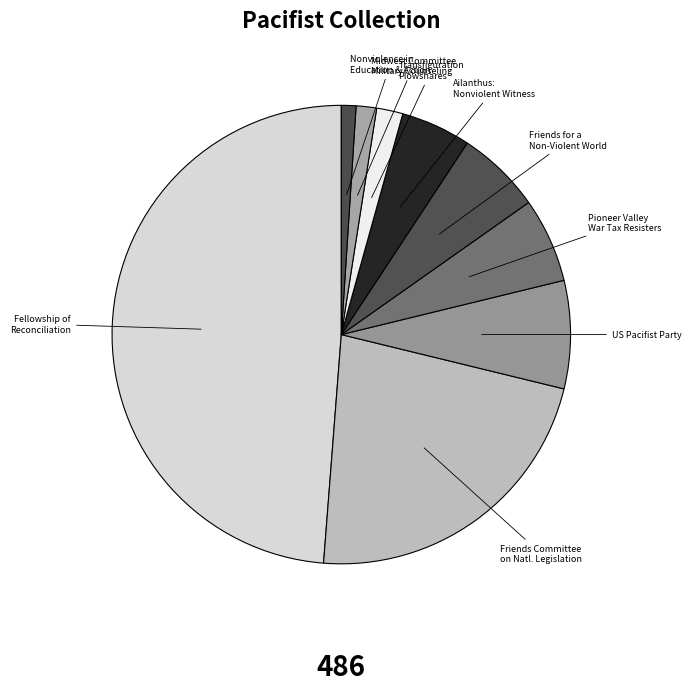

How many segments does this pie chart have?

9